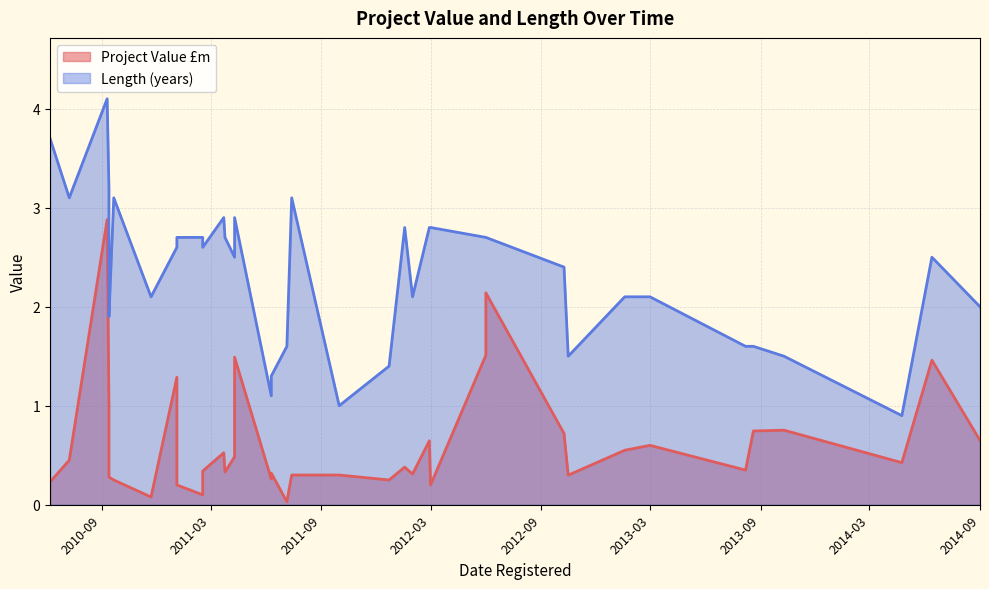

How many interior local valleys (lower than both neighbors) does the data have?

10